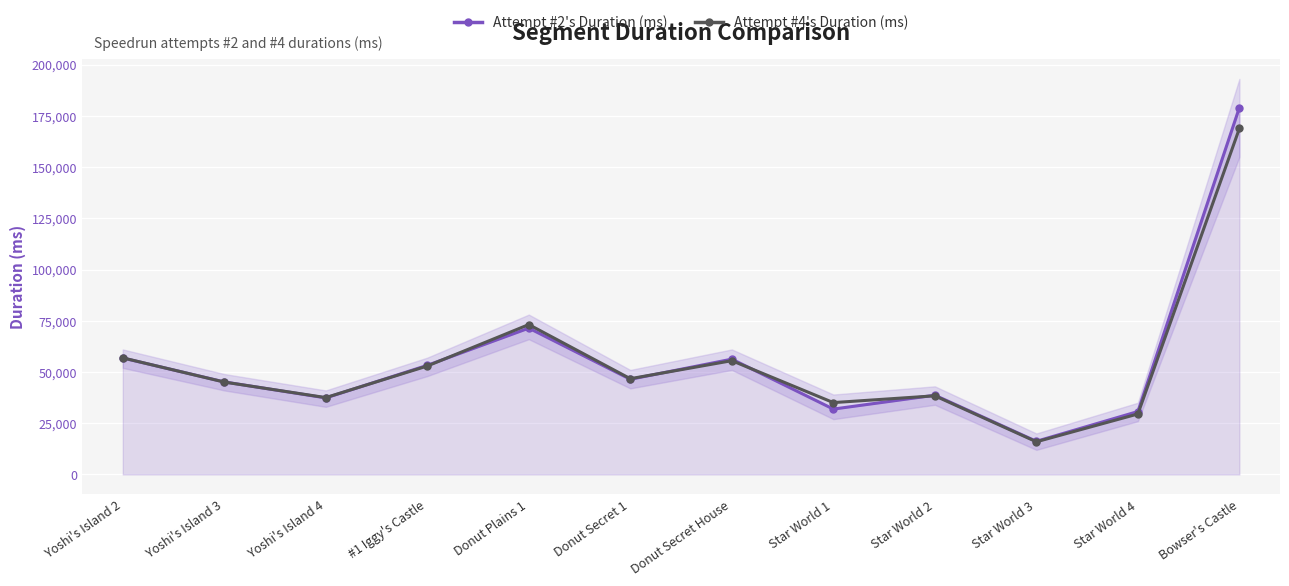

Reading left to right, extract all data points from this chart.

Attempt #2's Duration (ms): Yoshi's Island 2=56833	Yoshi's Island 3=45155	Yoshi's Island 4=37353	#1 Iggy's Castle=53244	Donut Plains 1=71398	Donut Secret 1=46437	Donut Secret House=56262	Star World 1=31900	Star World 2=38669	Star World 3=16177	Star World 4=30707	Bowser's Castle=179020
Attempt #4's Duration (ms): Yoshi's Island 2=56889	Yoshi's Island 3=45079	Yoshi's Island 4=37504	#1 Iggy's Castle=52921	Donut Plains 1=73133	Donut Secret 1=46727	Donut Secret House=55520	Star World 1=35064	Star World 2=38378	Star World 3=15944	Star World 4=29516	Bowser's Castle=168812